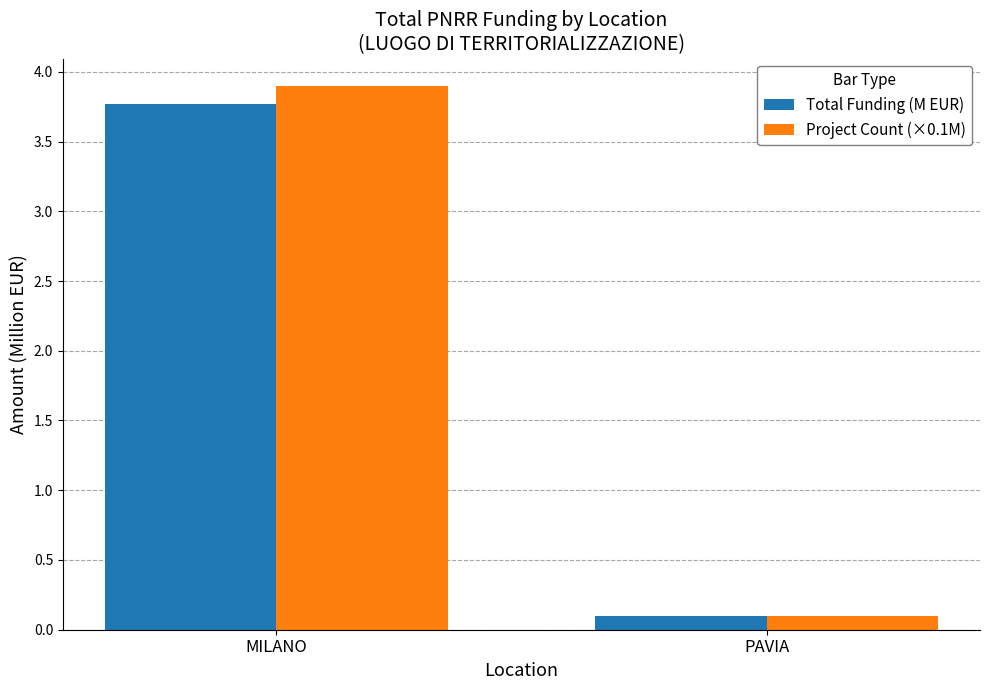

What position from the right is MILANO?

2